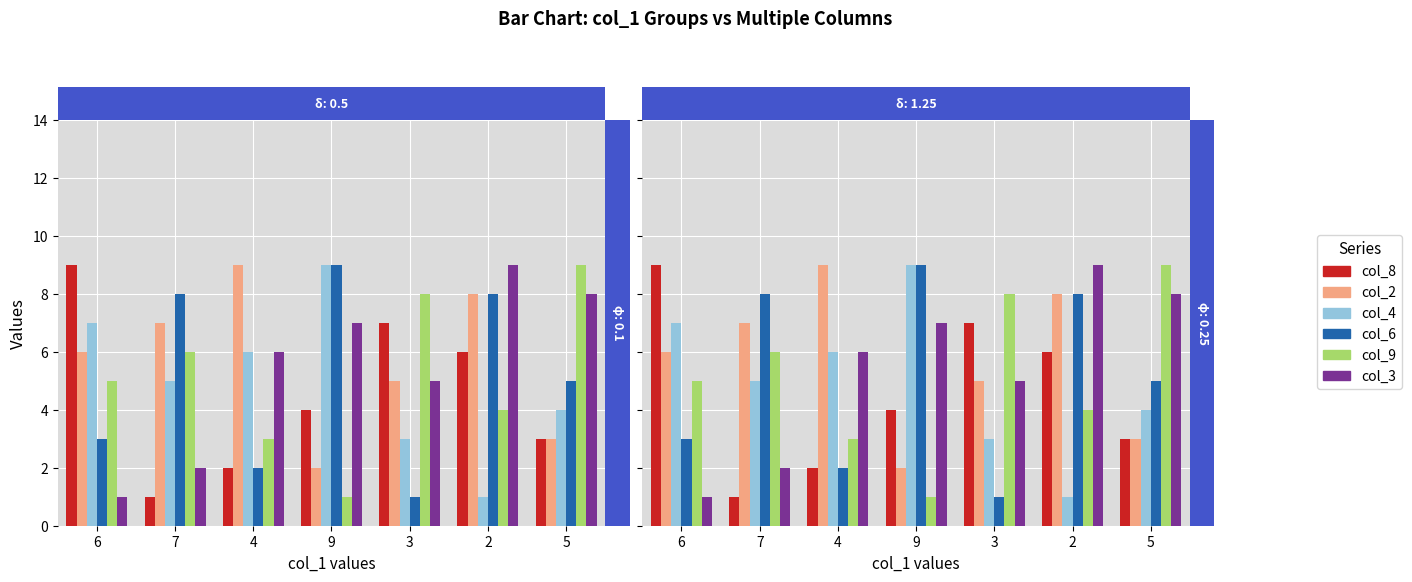

Is it true that col_8 equals 1 at 7?

True